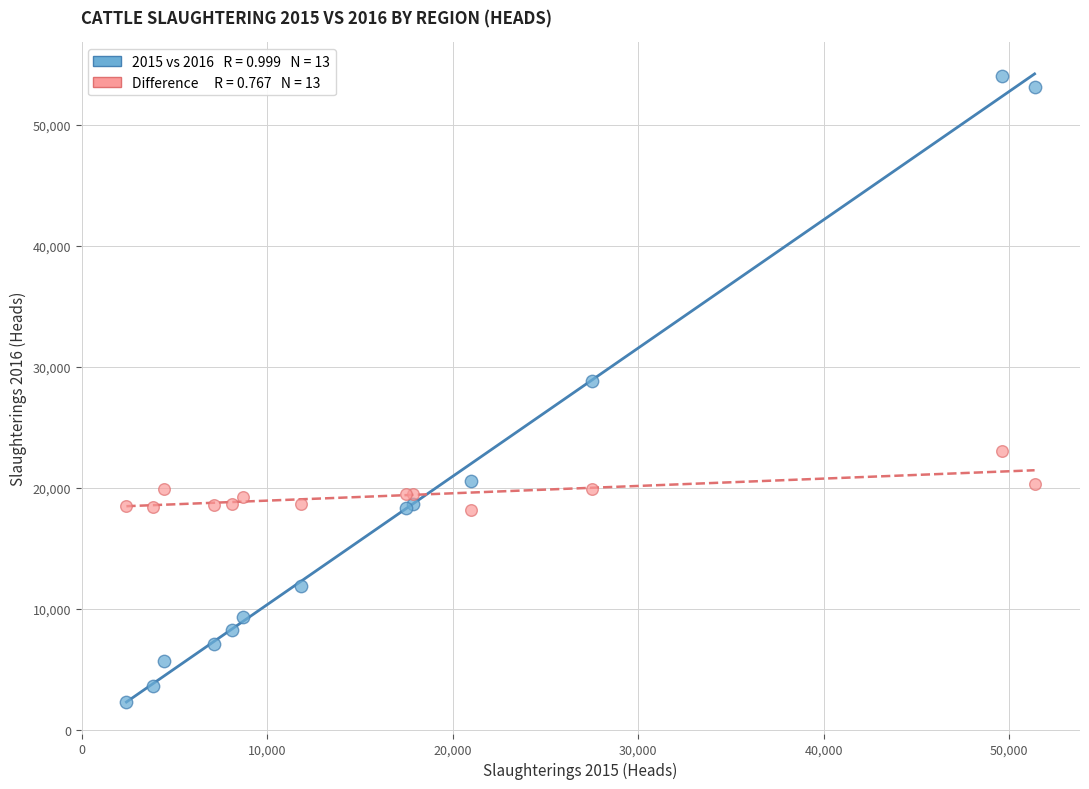

Across all series, what Y value is closest to 28184?

28847.0